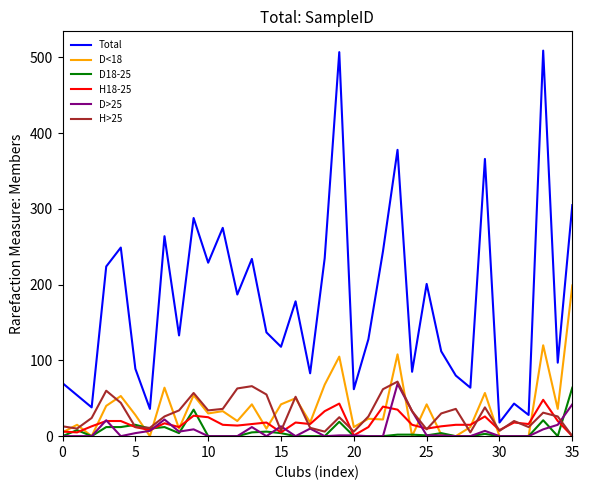

Which series has the largest range (max minus min)?

Total